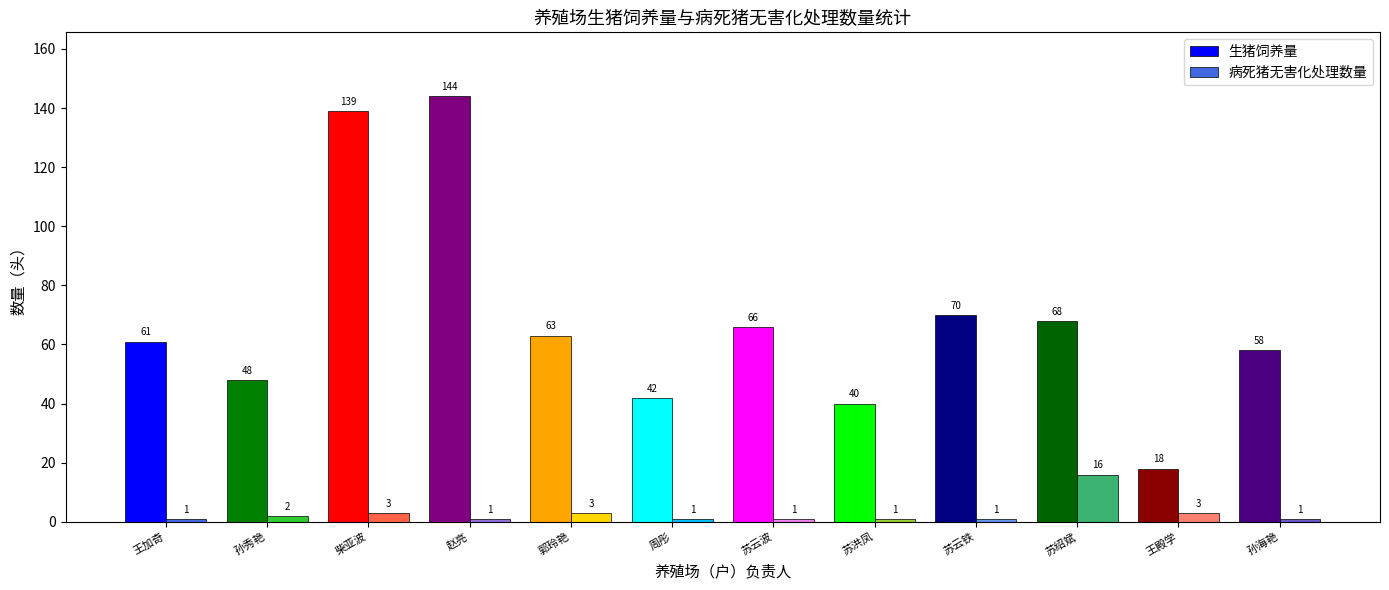

Where does the 生猪饲养量 series first go above 63?

柴亚波